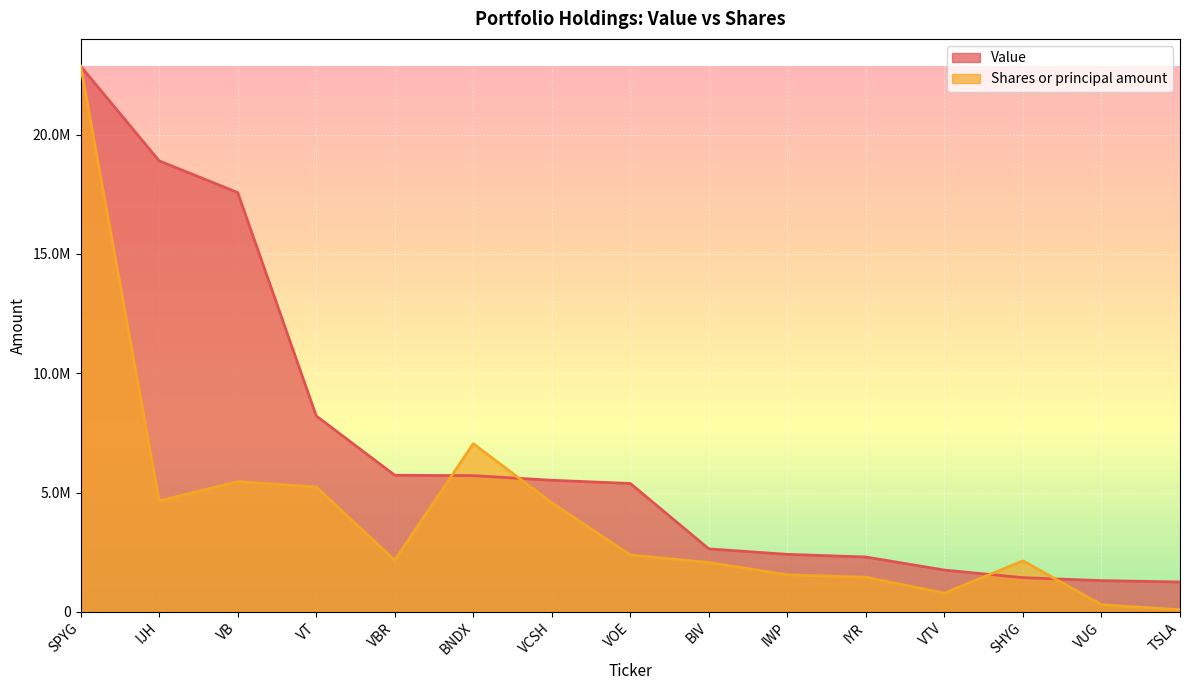

What is the difference between the highest and lowest values at VBR?

3562064.5